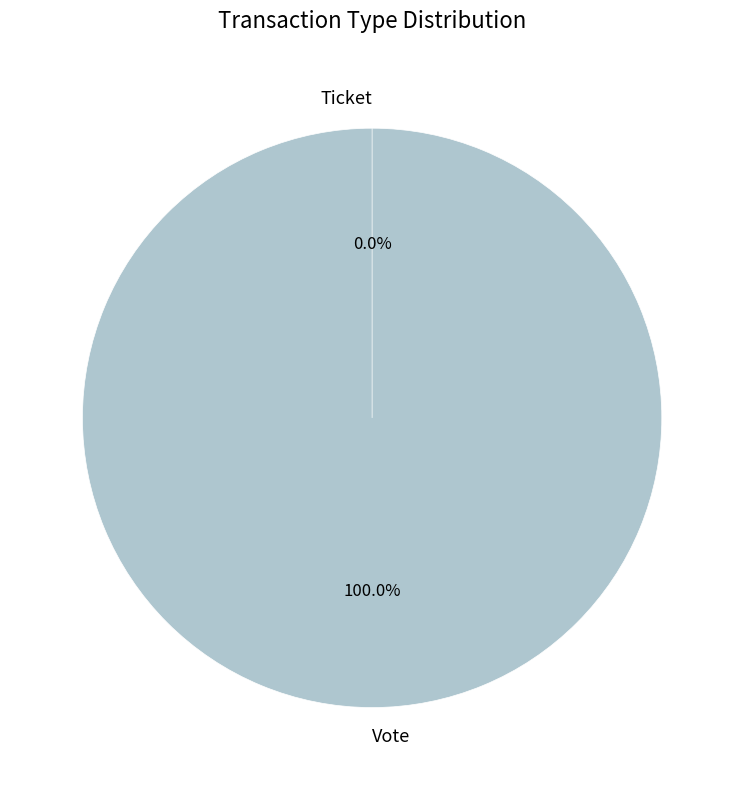

Is there any slice that represents more than half of the pie?

Yes